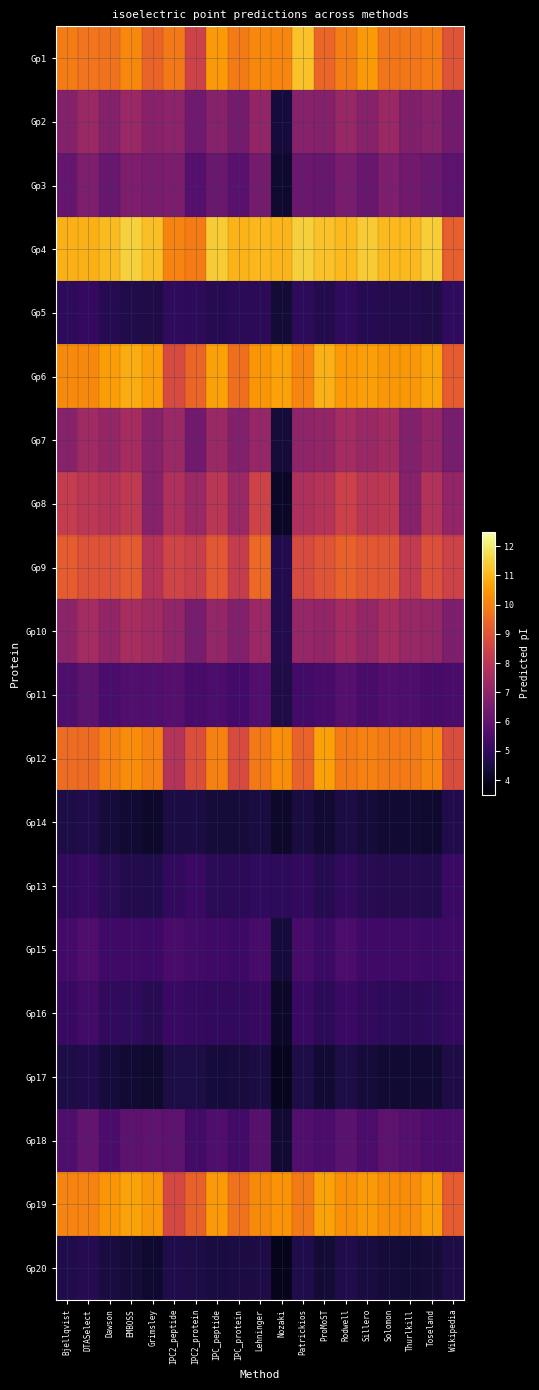

At which category is the sum across all series the highest?

Rodwell